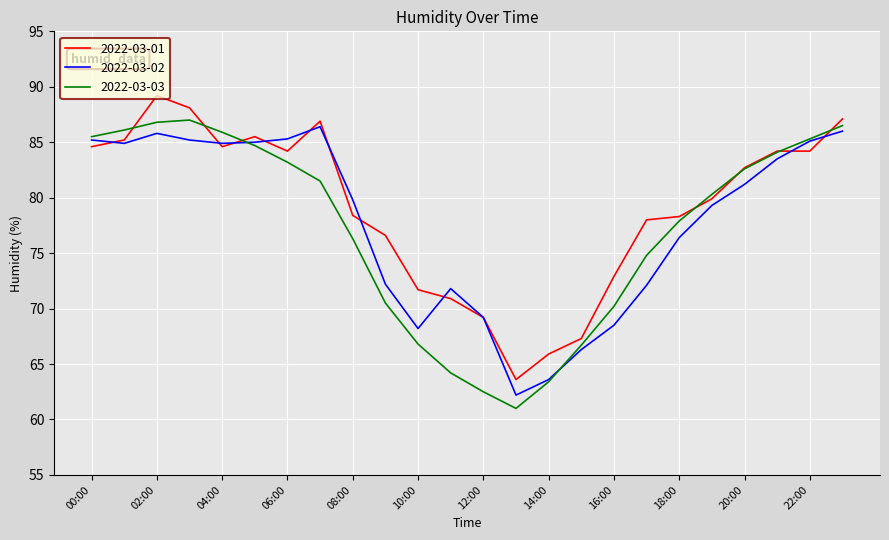

What is the lowest value of the 2022-03-02 series?

62.2